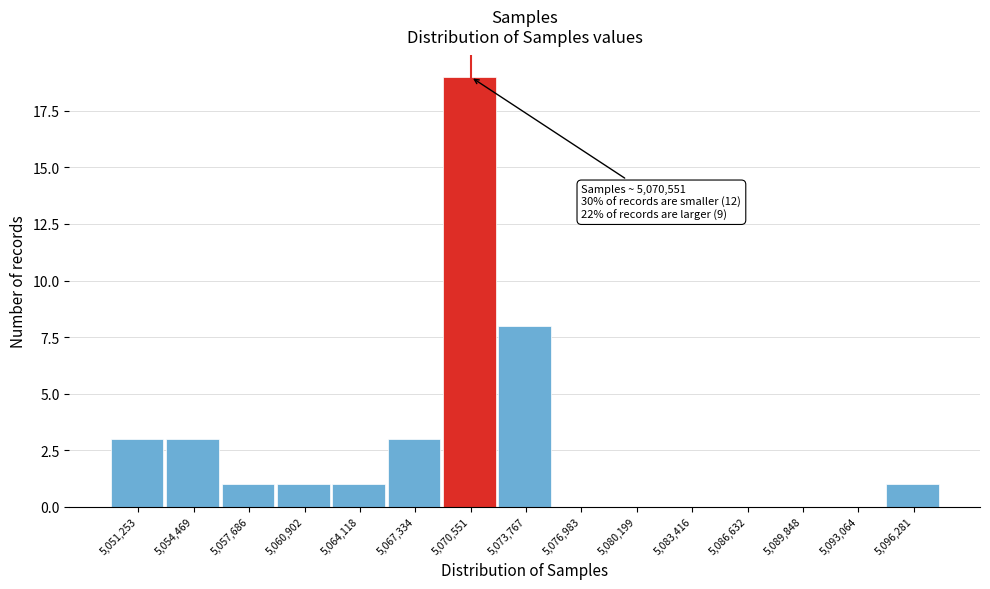

Reading left to right, list all the values displayed in this chart.

5,051,253=3	5,054,469=3	5,057,686=1	5,060,902=1	5,064,118=1	5,067,334=3	5,070,551=19	5,073,767=8	5,076,983=0	5,080,199=0	5,083,416=0	5,086,632=0	5,089,848=0	5,093,064=0	5,096,281=1